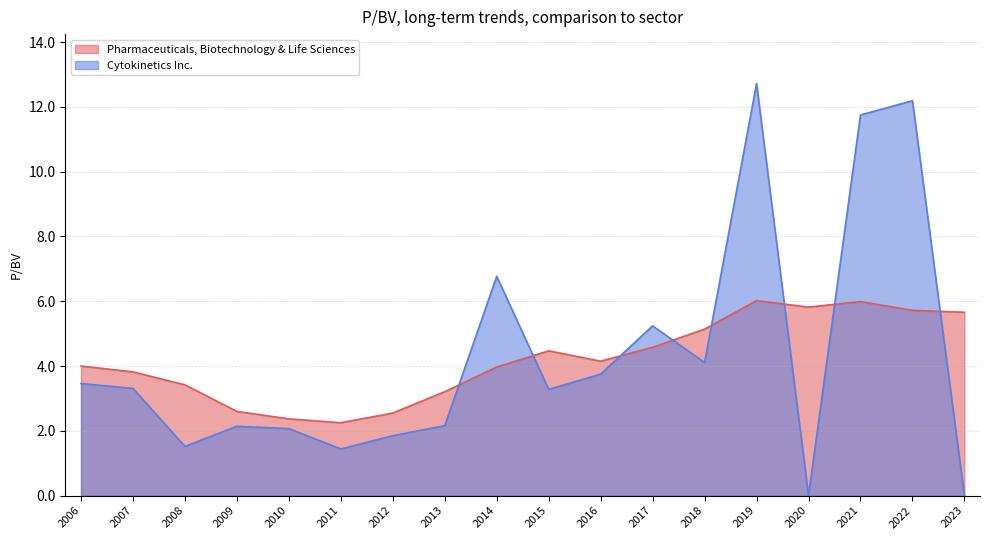

Is the value of Pharmaceuticals, Biotechnology & Life Sciences at 2015 greater than the value of Cytokinetics Inc. at 2006?

Yes